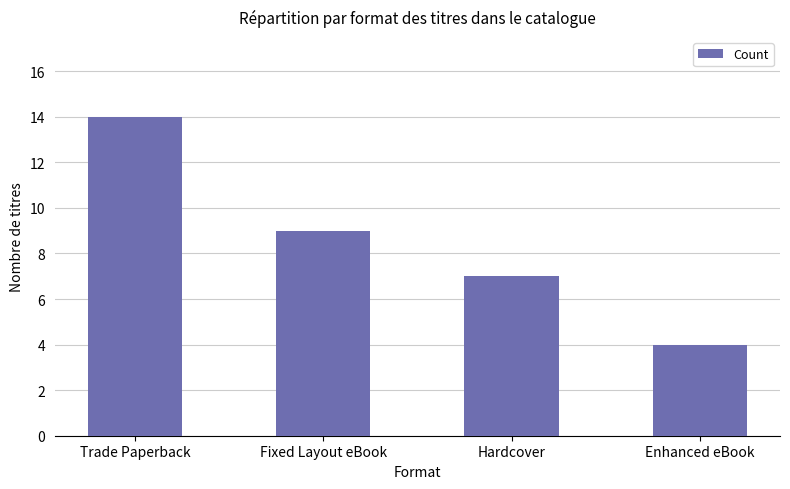

What is the difference between the maximum and minimum values?

10